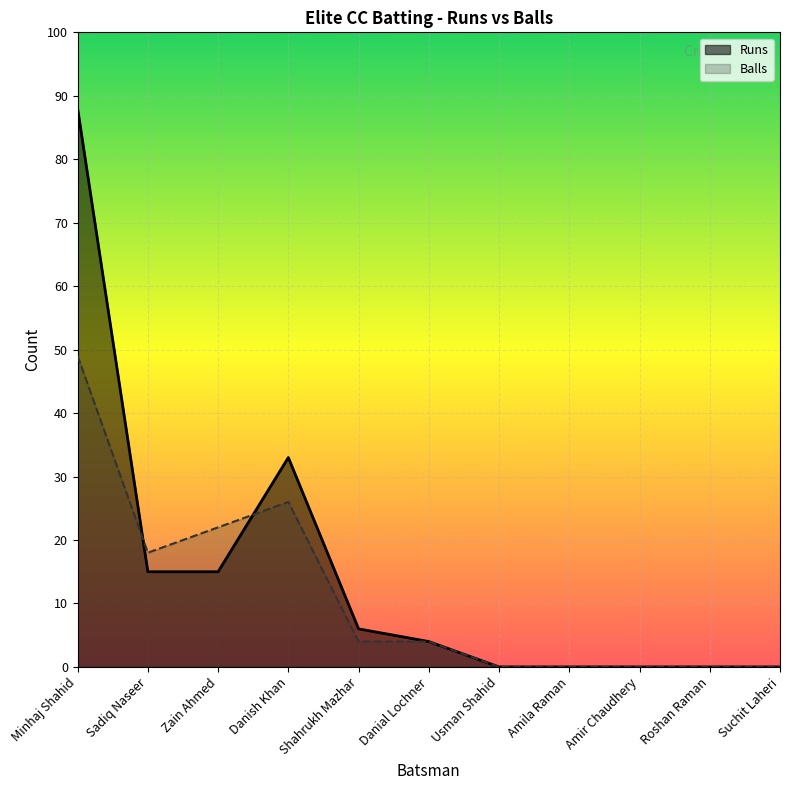

What is the greatest value displayed?

88